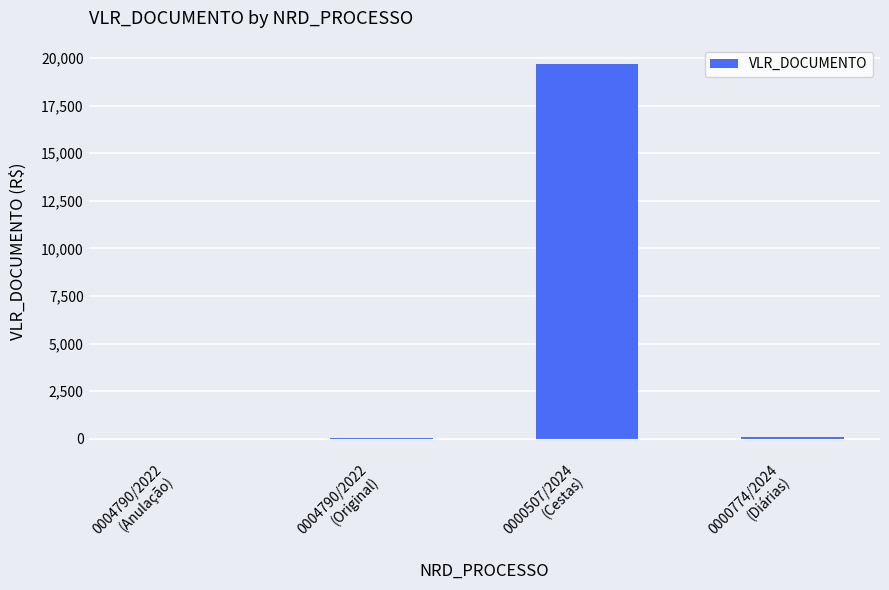

What is the approximate value at 0000774/2024
(Diárias)?

85.0